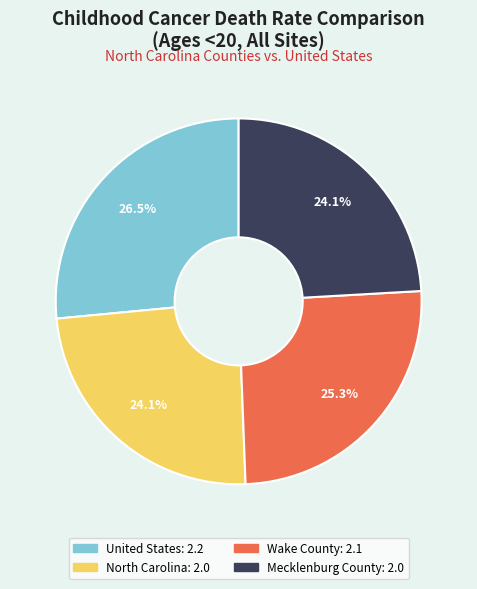

How many slices are in this pie chart?

4